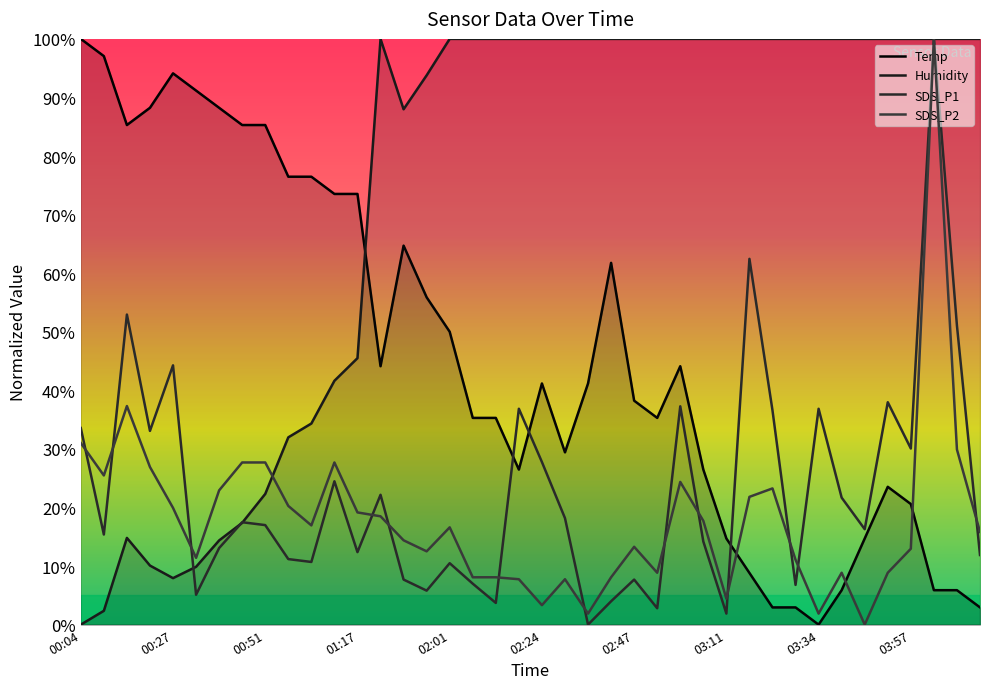

Which series has the largest range (max minus min)?

Temp